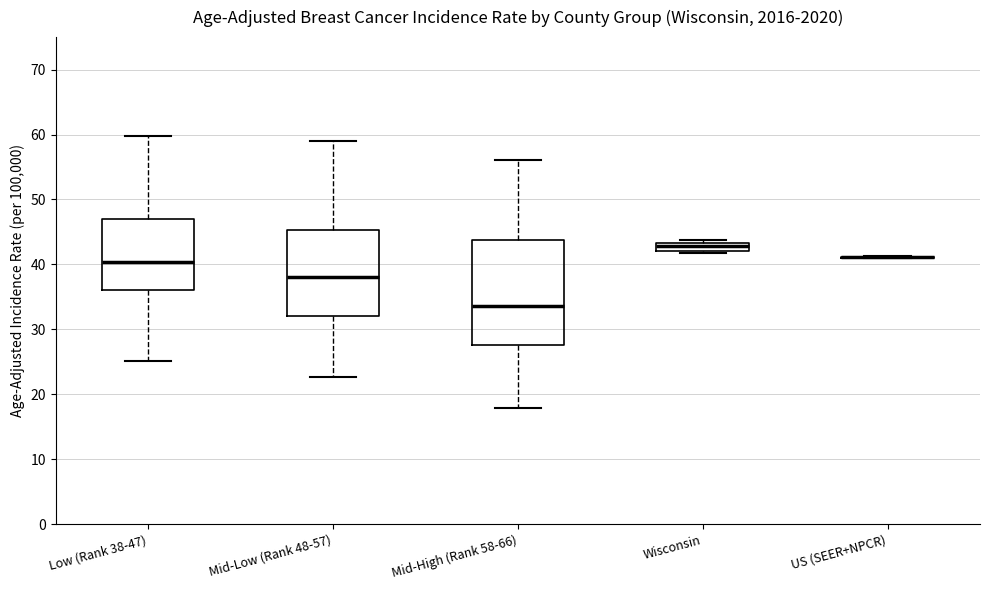

Comparing the boxes themselves (not the whiskers), which one is the tallest?

Mid-High (Rank 58-66)